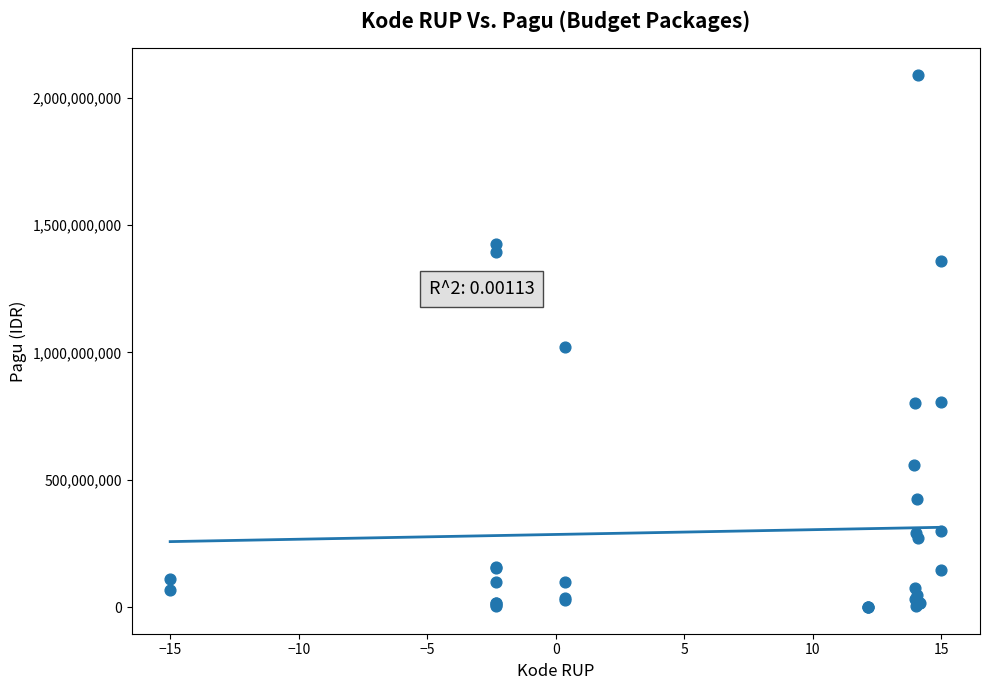

What Y value in the scatter plot is closest to 1045173875?

1020000000